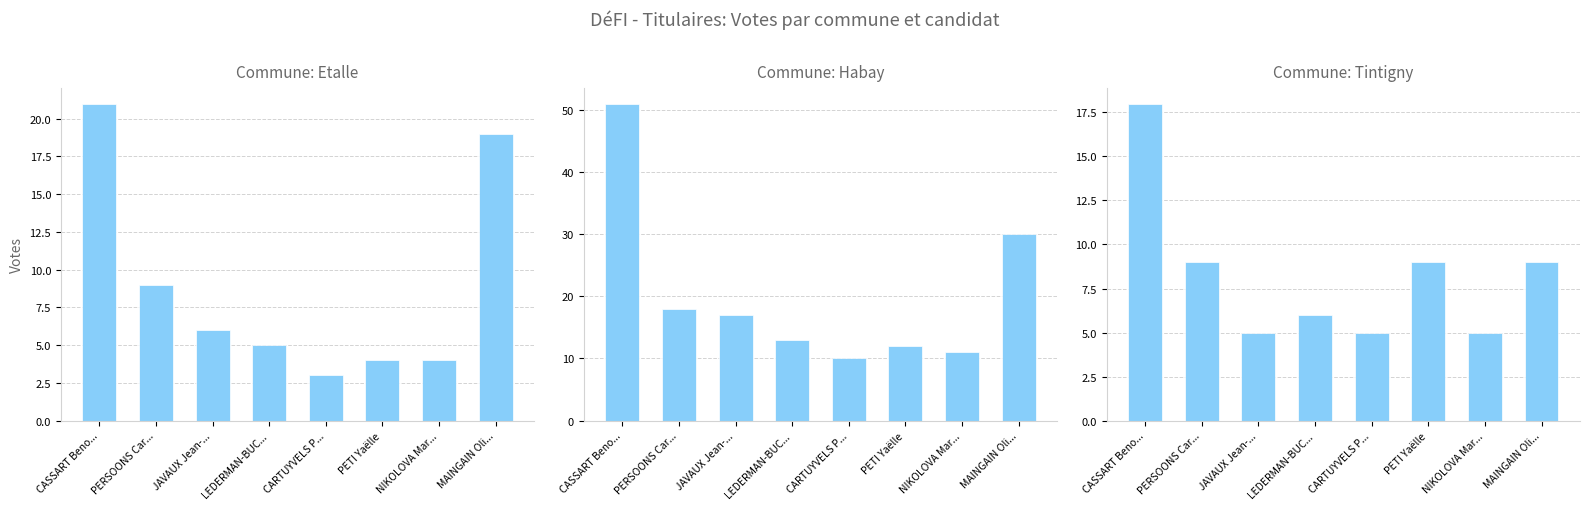

What is the difference between the second highest and second lowest values in the Habay series?

19